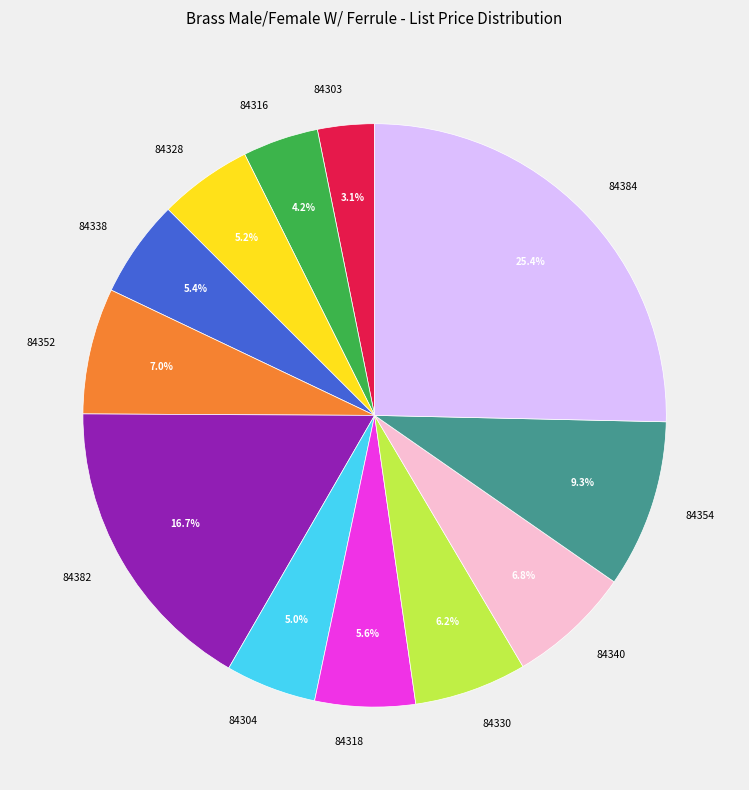

To the nearest percent, what is the average slice percentage?

8%